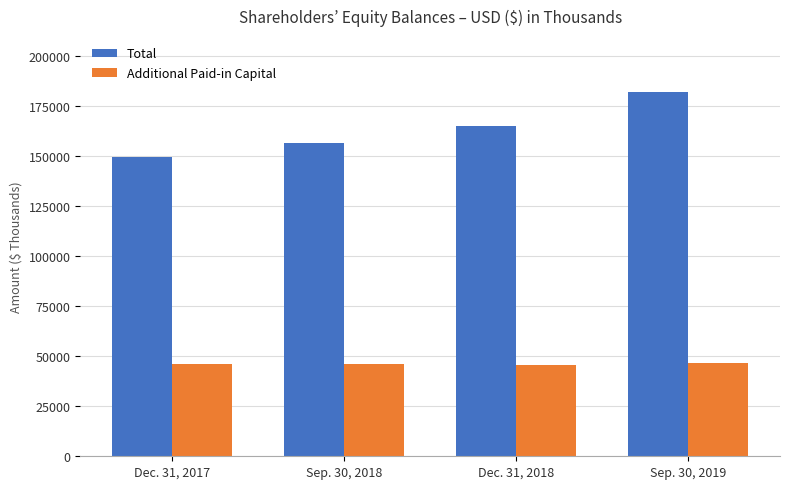

How many bars are there in each group?

2